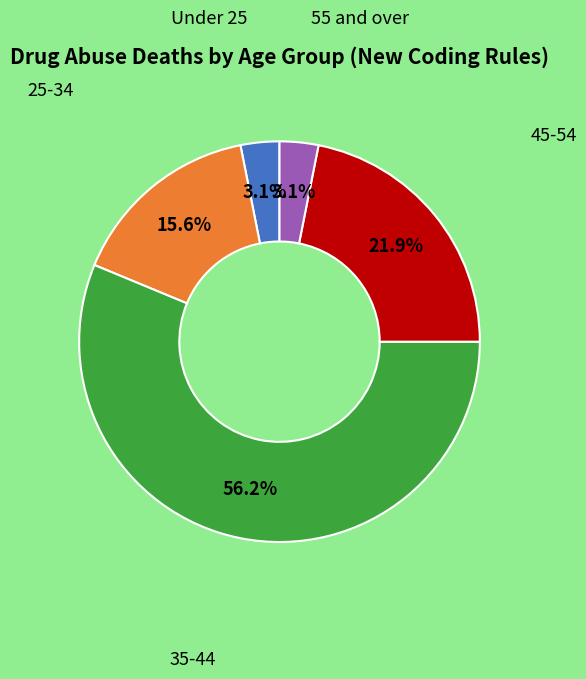

Is there a majority slice in this chart?

Yes